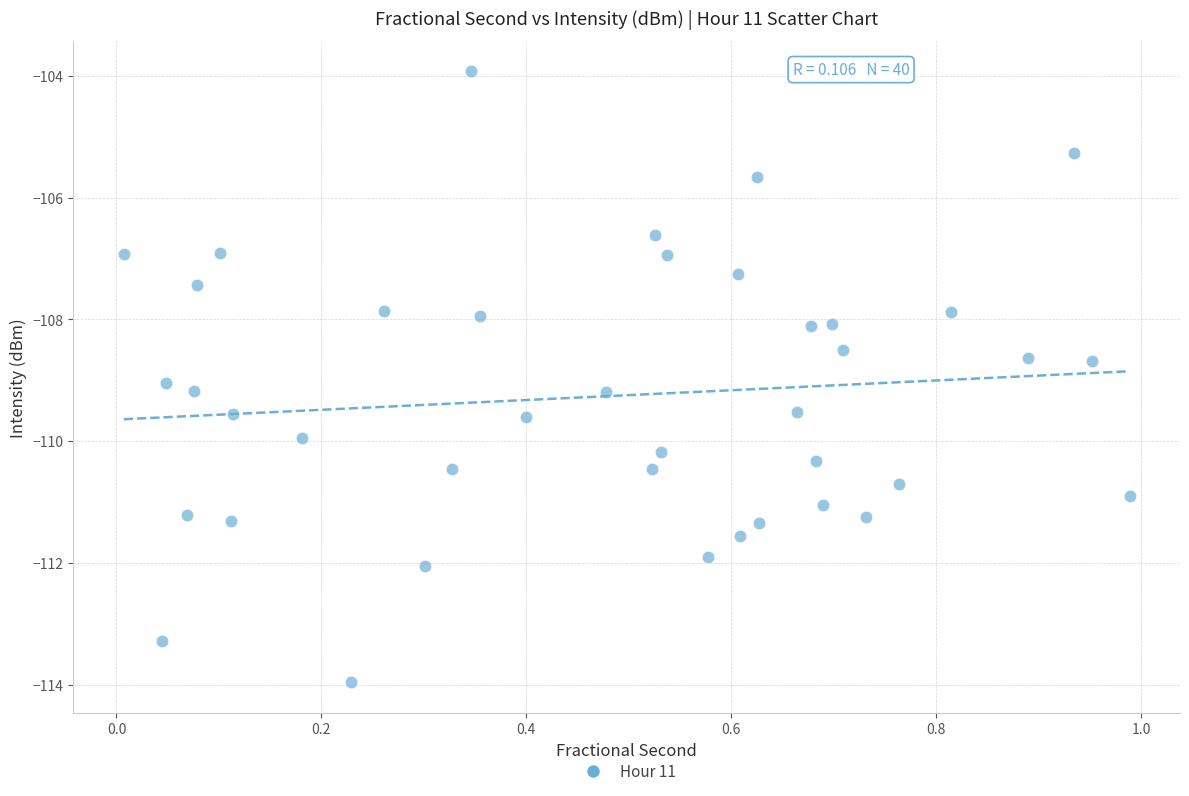

What is the range of X values (max minus min)?

1.0